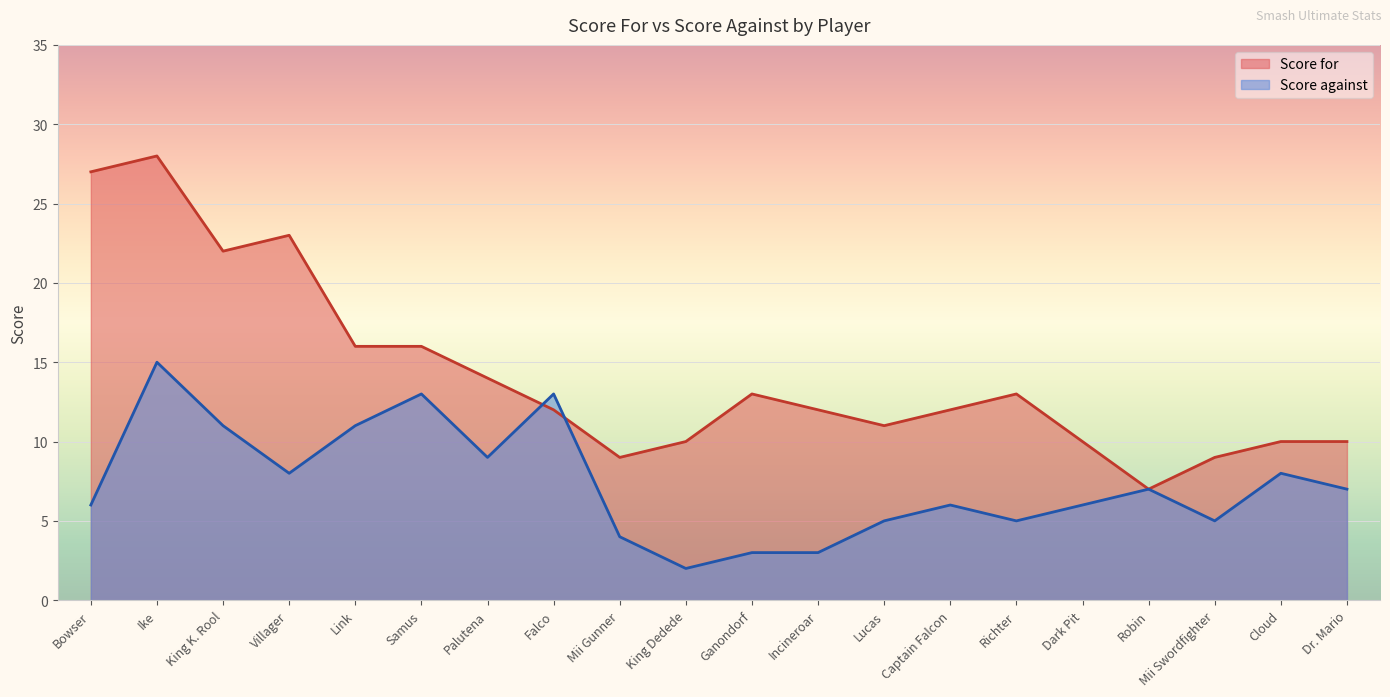

What is the label of the 6th point from the right?

Richter